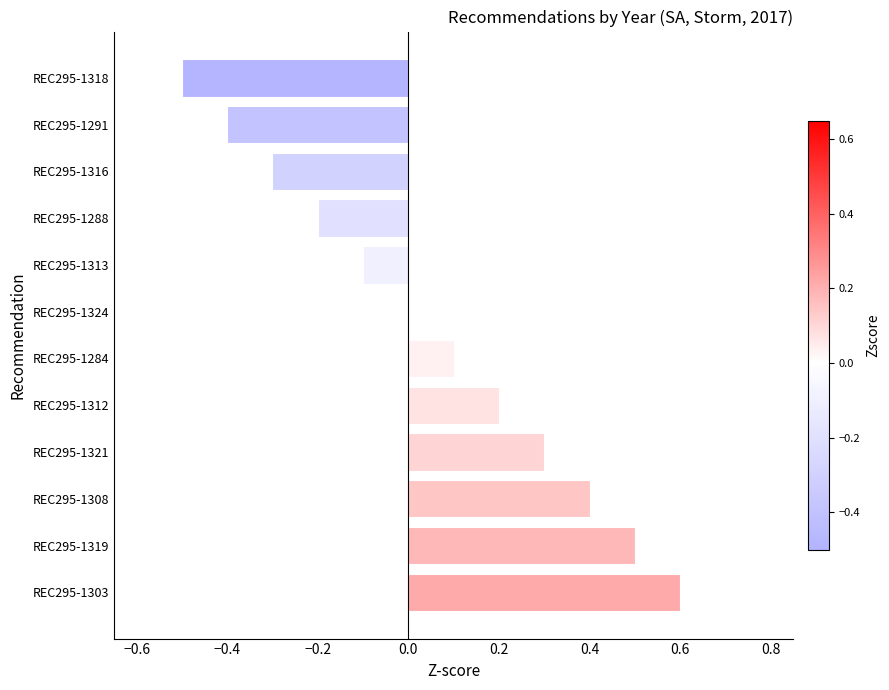

What is the sum of all values?

0.6